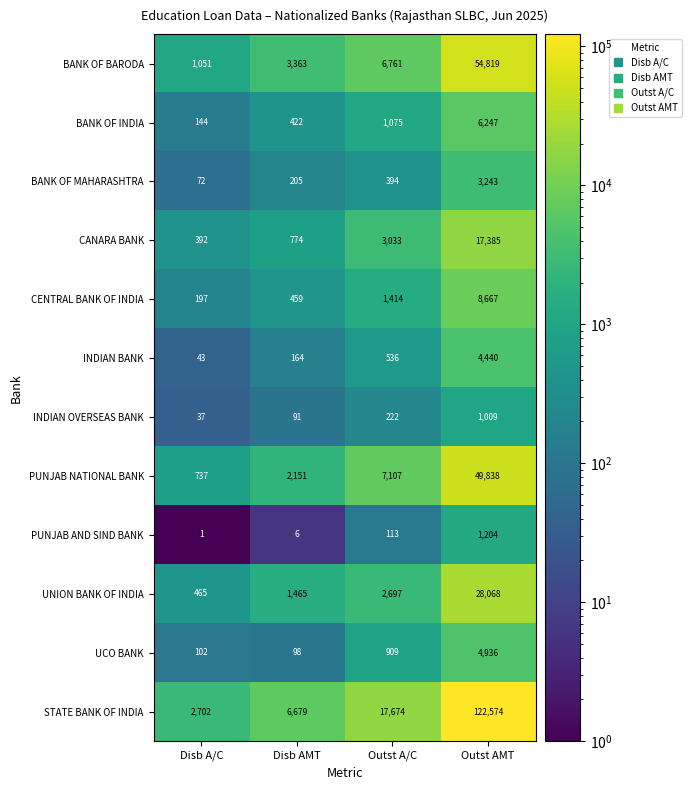

Where is UNION BANK OF INDIA nearest to the value 14266?

Outst A/C